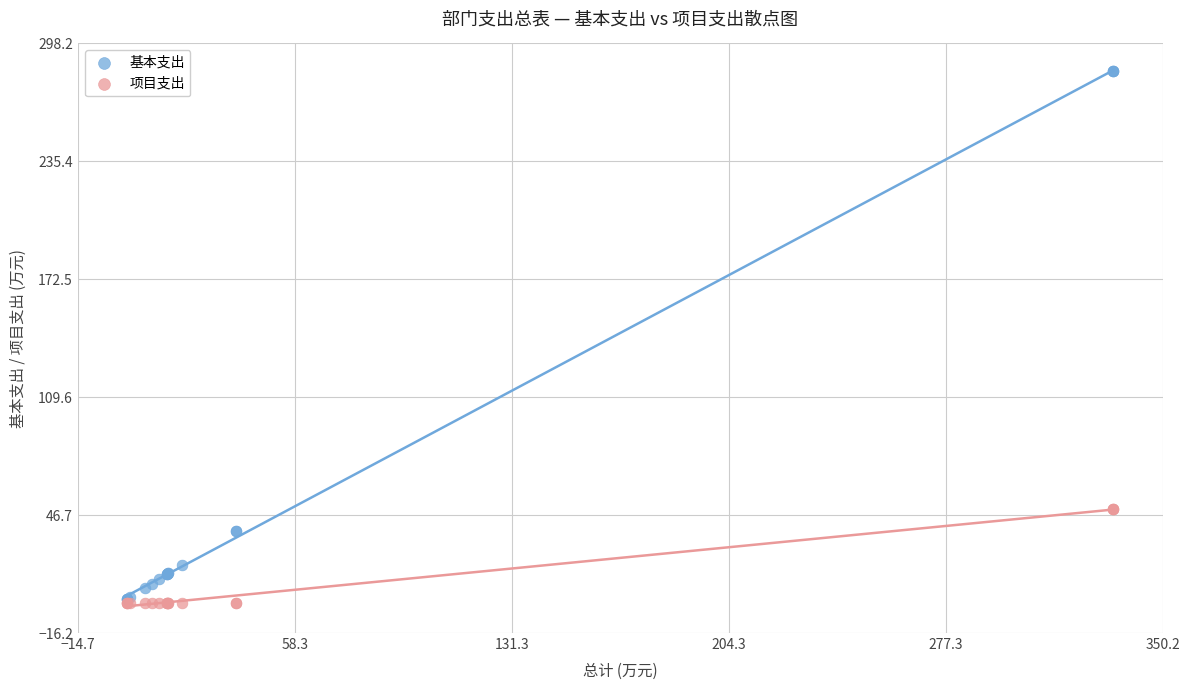

Which series has the widest spread of Y values?

基本支出